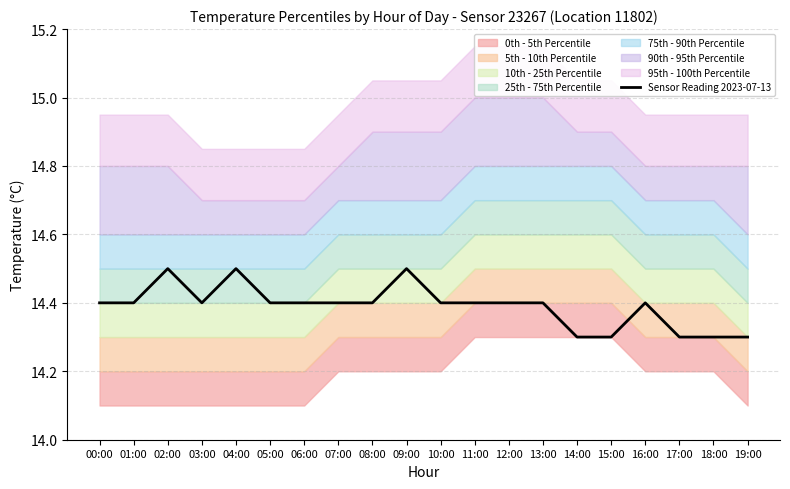

What is the label of the 6th point from the right?

14:00